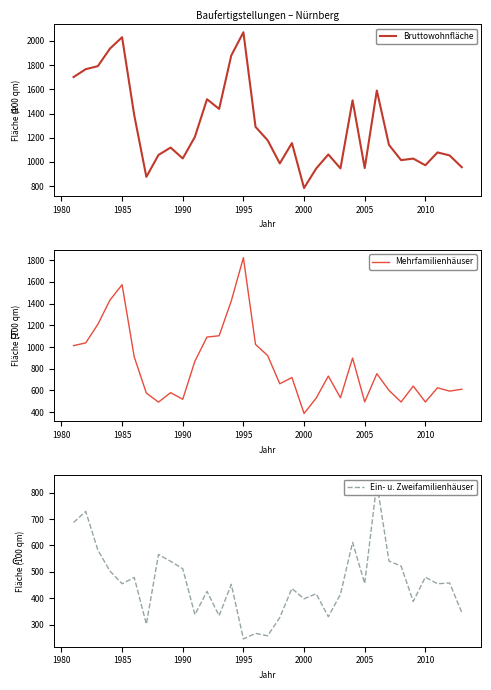

True or false: Bruttowohnfläche and Mehrfamilienhäuser intersect in this chart.

False